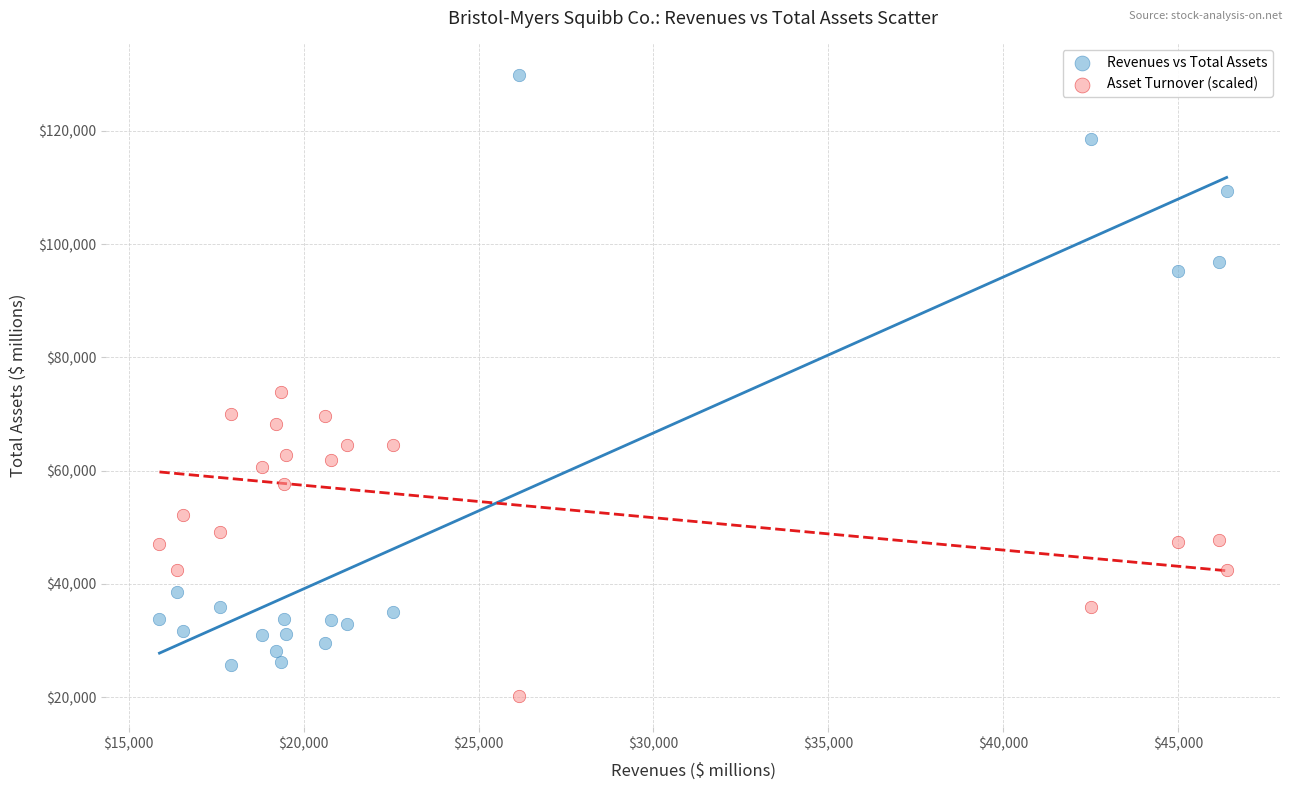

What is the X range (max minus min) for the scatter plot?

30506.0